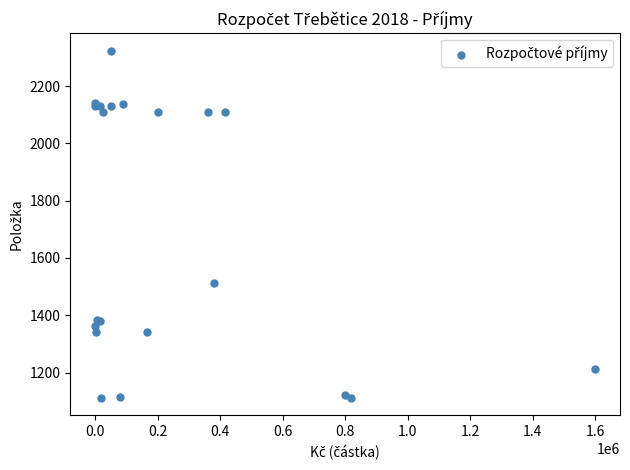

What Y value in the scatter plot is closest to 1717?

1511